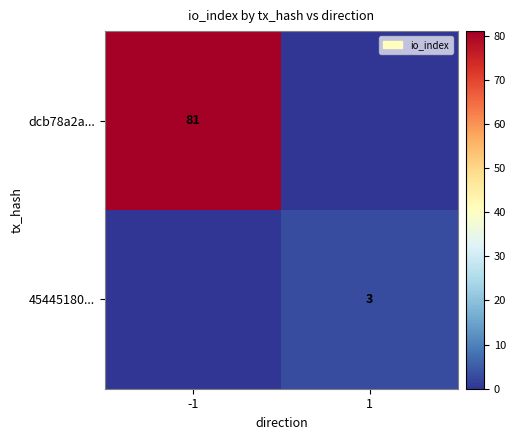

True or false: 45445180... has a value of 1 at 1.

False